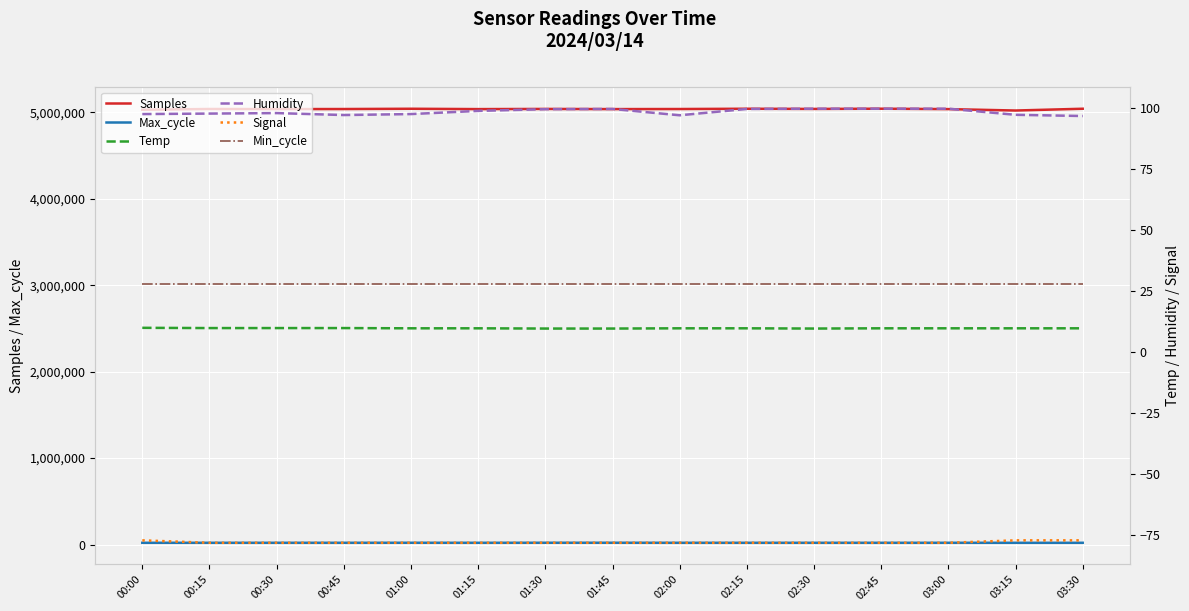

True or false: Humidity and Temp cross at least once.

False